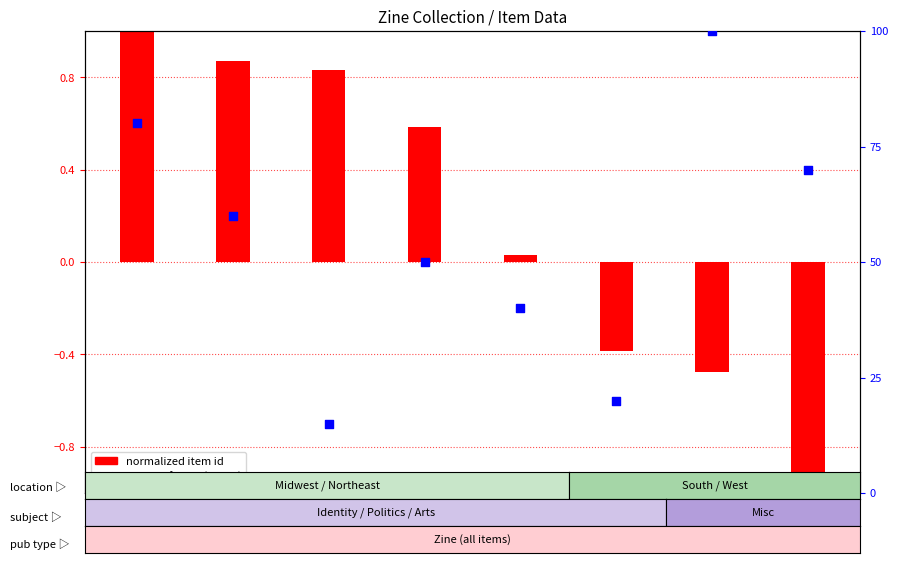

At how many categories does at least one series exceed 0?

8